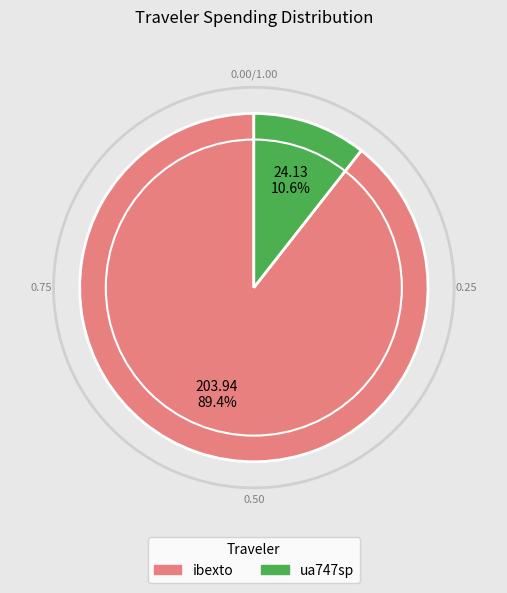

How many slices are in this pie chart?

2